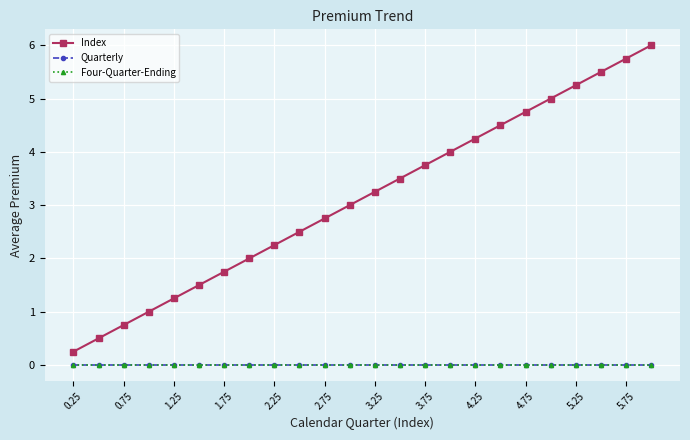

What is the maximum value shown in the chart?

6.0